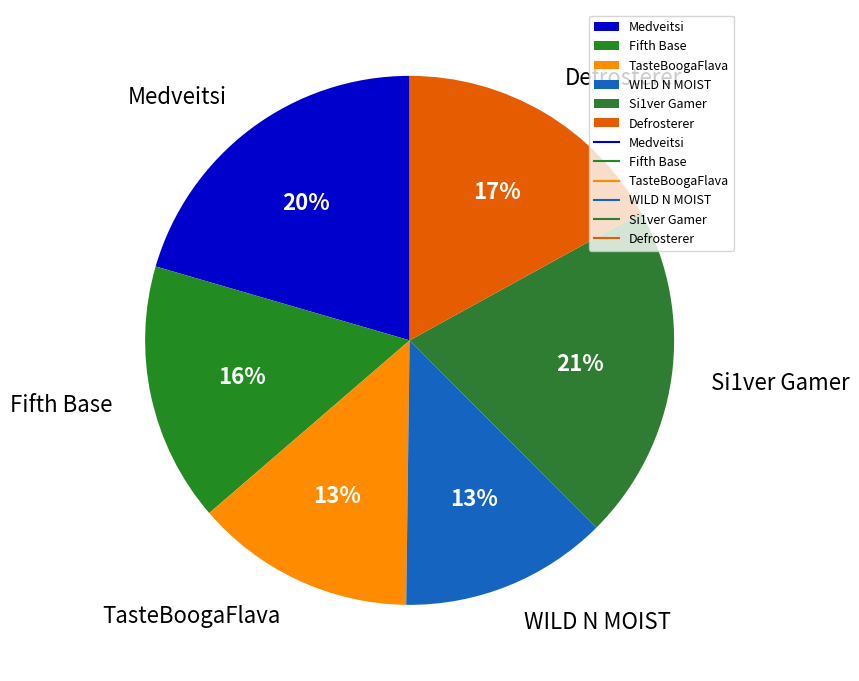

Approximately how many times larger is the value at Fifth Base compared to TasteBoogaFlava?

1.2